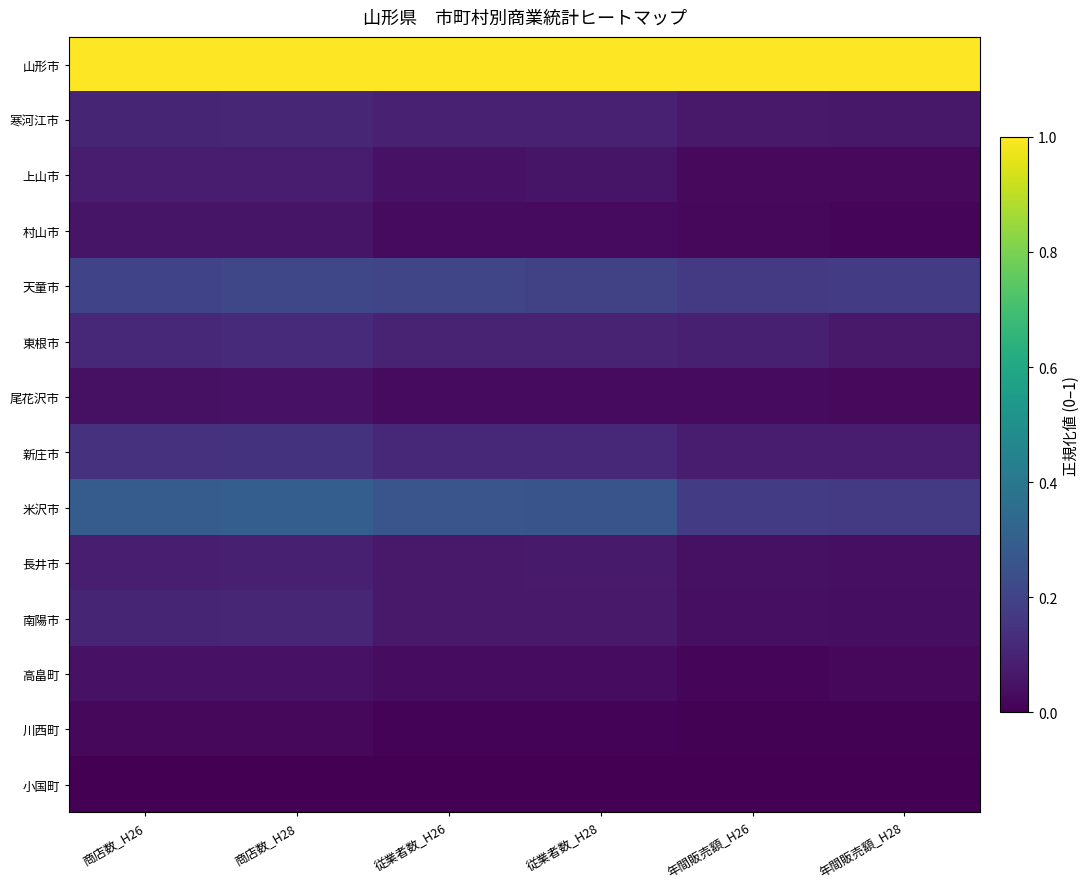

Which series has the largest range (max minus min)?

米沢市